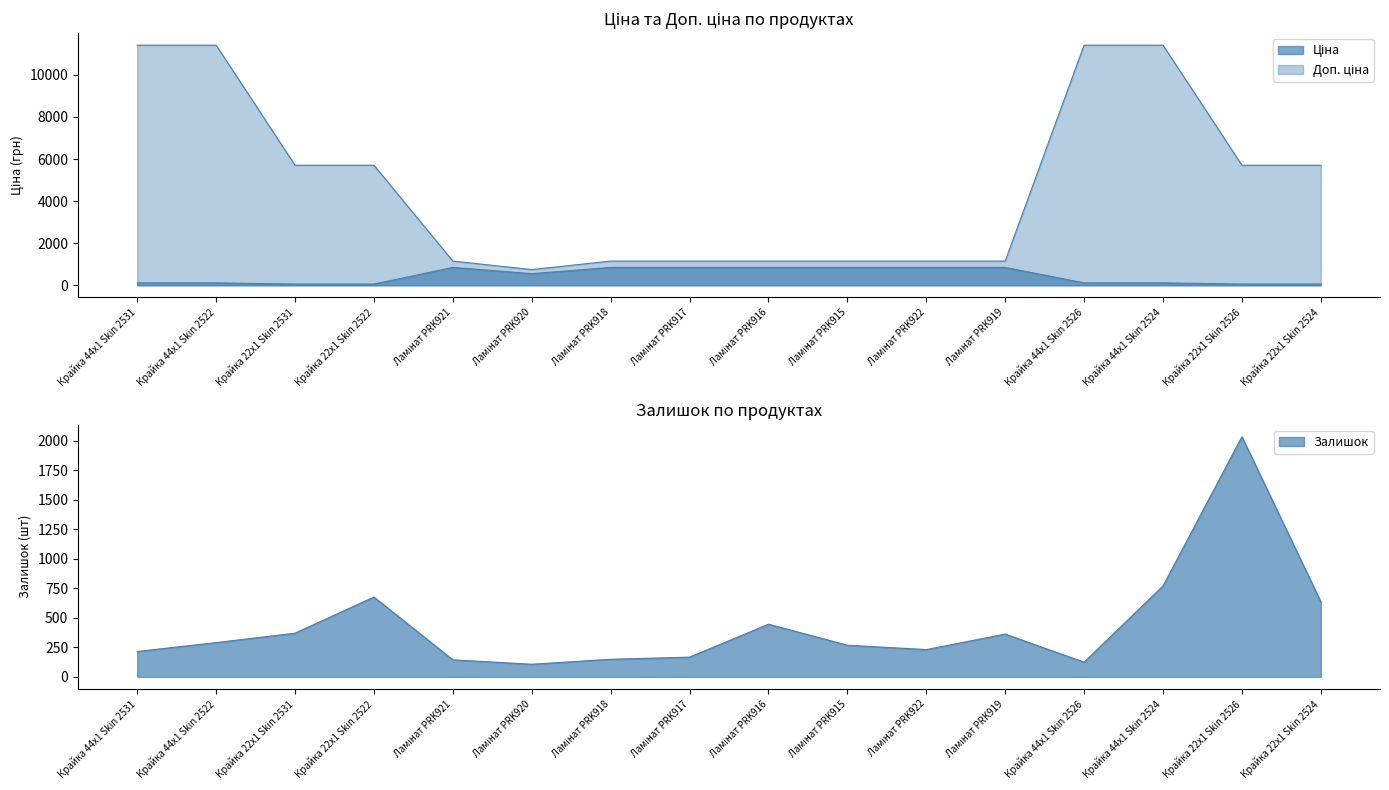

Reading left to right, transcribe all the data shown in this chart.

Ціна: 114.1	114.1	57.0	57.0	848.4	551.5	848.4	848.4	848.4	848.4	848.4	848.4	114.1	114.1	57.0	57.0
Доп. ціна: 11410.0	11410.0	5705.0	5705.0	1149.7	747.0	1149.7	1149.7	1149.7	1149.7	1149.7	1149.7	11410.0	11410.0	5705.0	5705.0
Залишок: 215.0	290.0	370.0	676.0	144.0	107.0	149.0	167.0	446.0	268.0	231.0	362.0	124.0	770.0	2033.0	636.0